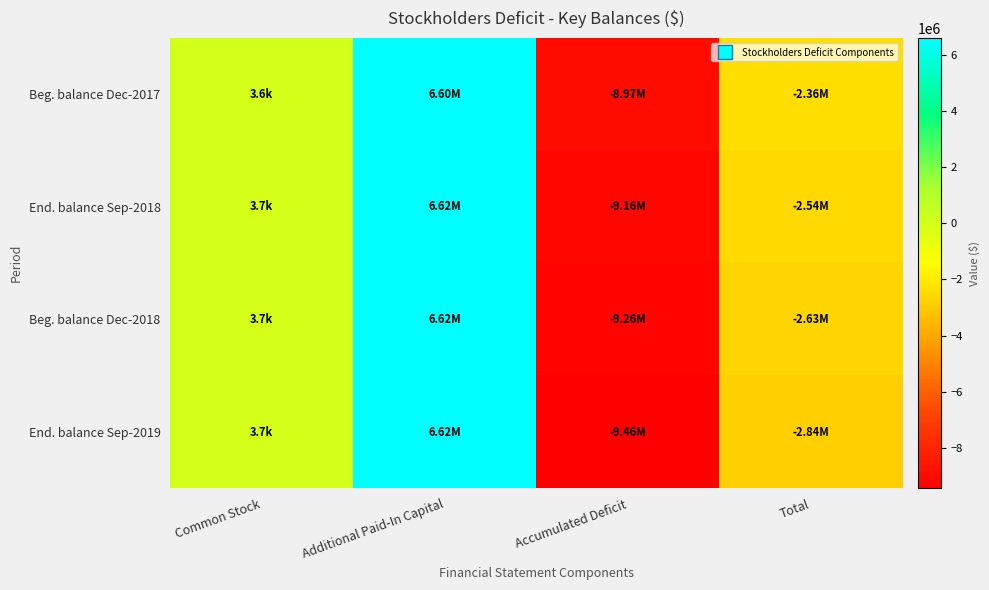

Reading left to right, what are all the values shown in this chart?

Beg. balance Dec-2017: Common Stock=3620	Additional Paid-In Capital=6602028	Accumulated Deficit=-8967170	Total=-2361522
End. balance Sep-2018: Common Stock=3653	Additional Paid-In Capital=6618495	Accumulated Deficit=-9157219	Total=-2535071
Beg. balance Dec-2018: Common Stock=3653	Additional Paid-In Capital=6618495	Accumulated Deficit=-9255432	Total=-2633284
End. balance Sep-2019: Common Stock=3653	Additional Paid-In Capital=6618495	Accumulated Deficit=-9457271	Total=-2835123